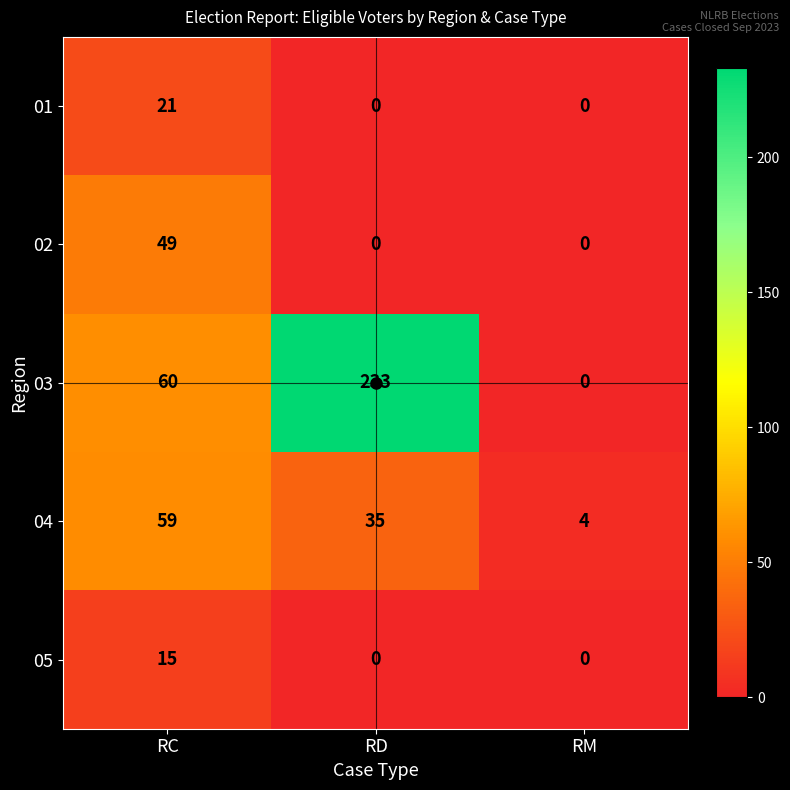

At which label does 04 reach its peak?

RC